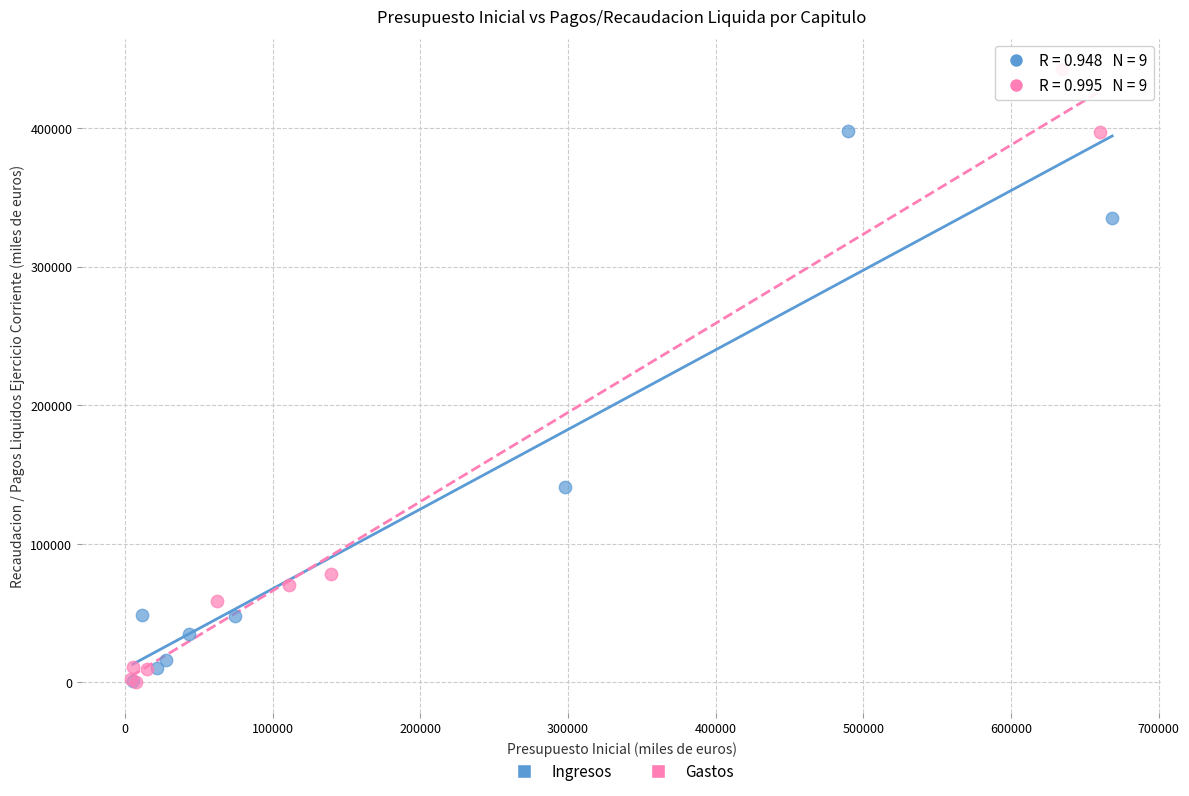

Which series reaches the maximum Y coordinate?

Gastos